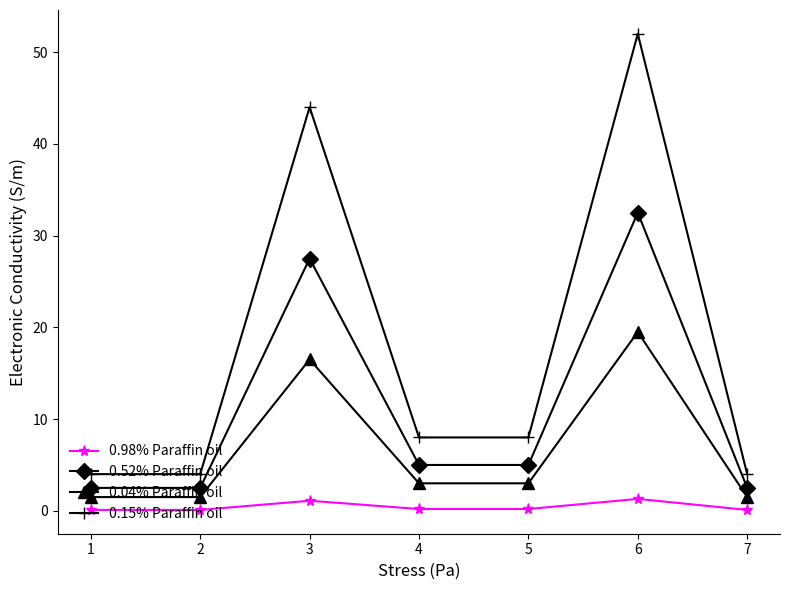

What is the maximum value shown in the chart?

52.0